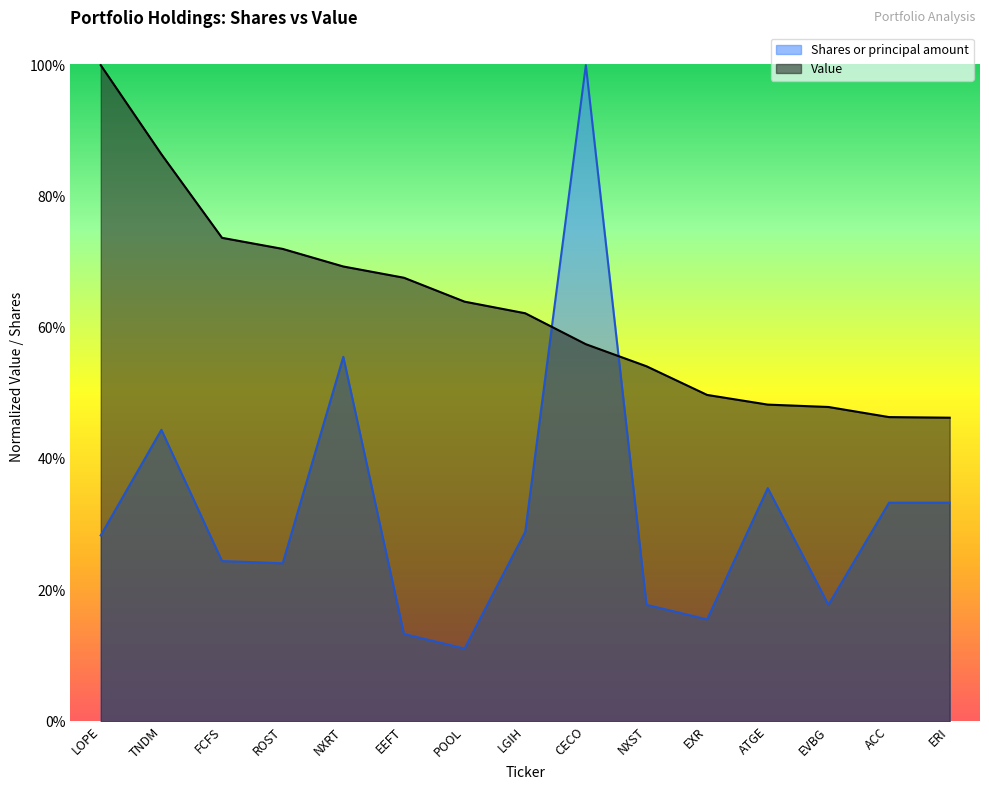

What is the label of the 6th point from the left?

EEFT